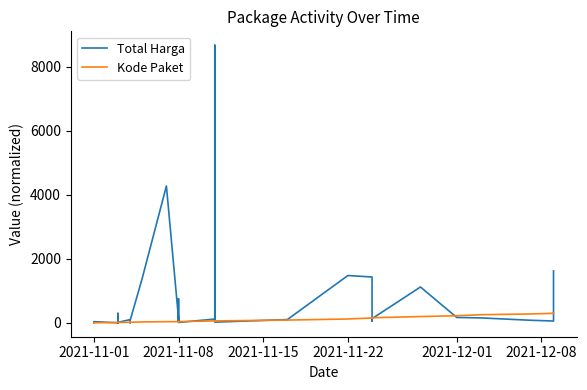

Is the value of Total Harga at 19 greater than the value of Kode Paket at 27?

Yes